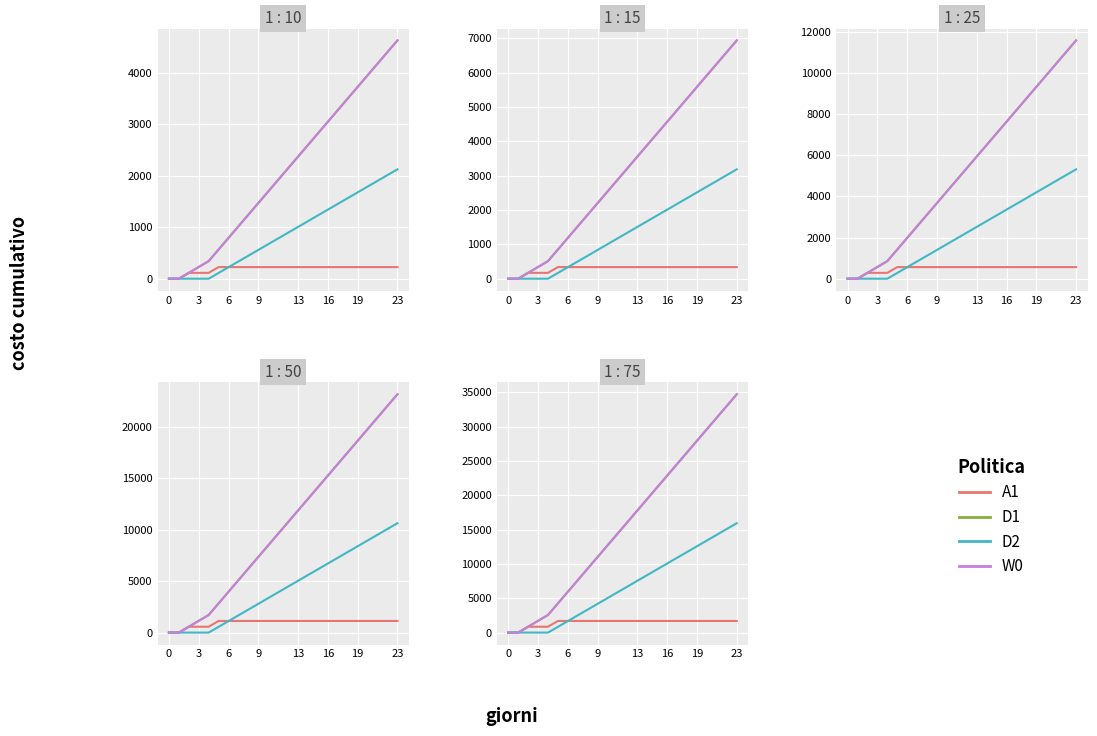

Where is D2 nearest to the value 7965?

13